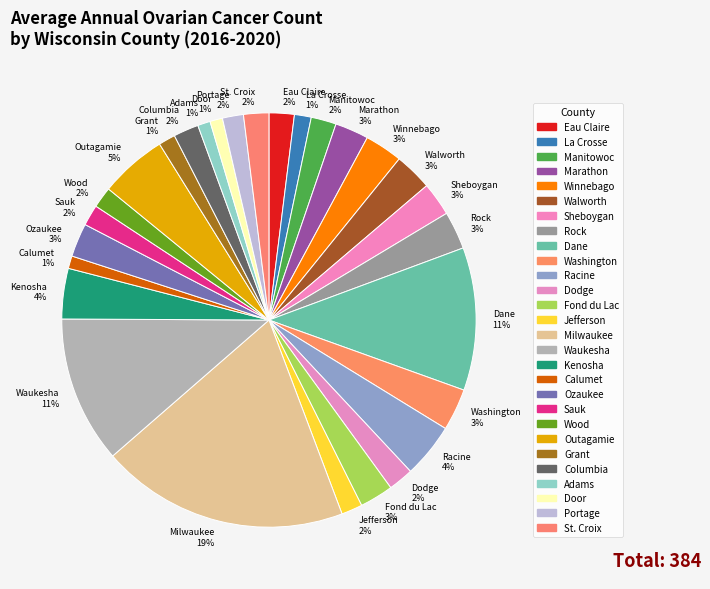

Which category has the biggest portion of the pie?

Milwaukee